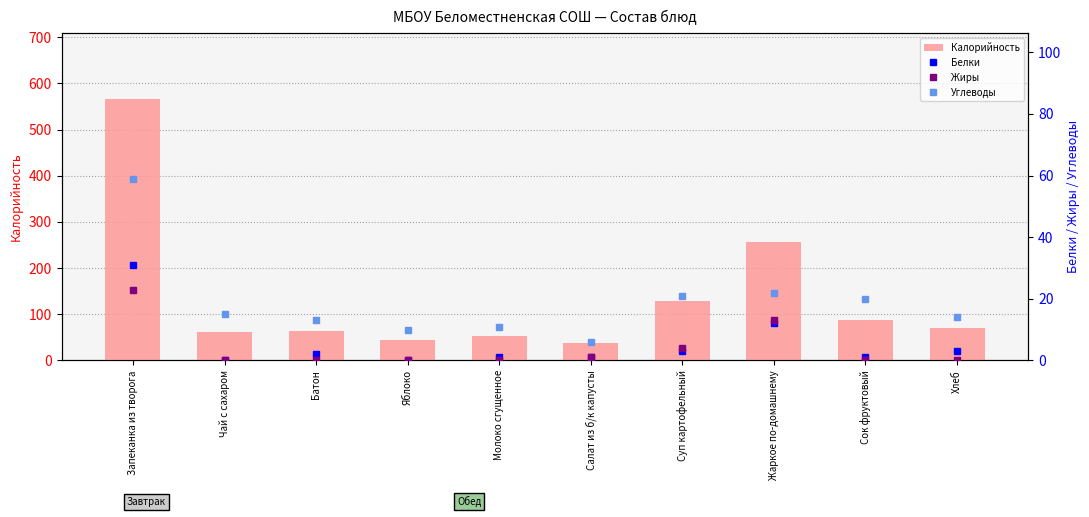

What is the difference between the second highest and second lowest values in the Углеводы series?

12